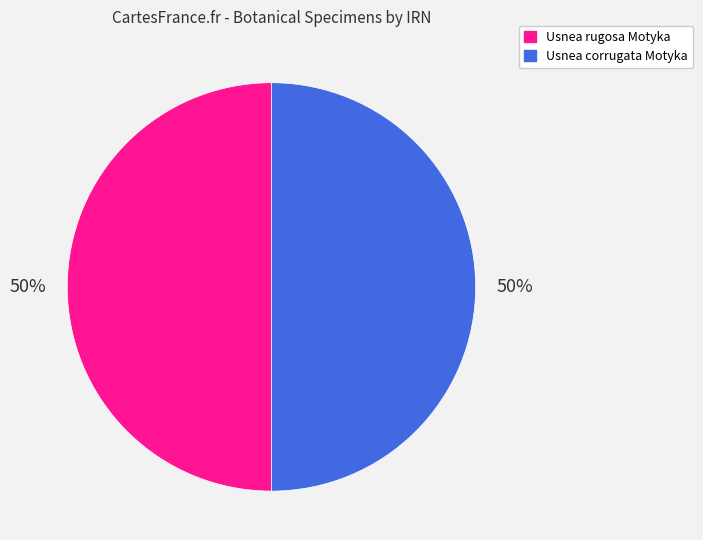

To the nearest percent, what portion does Usnea corrugata Motyka represent?

50%